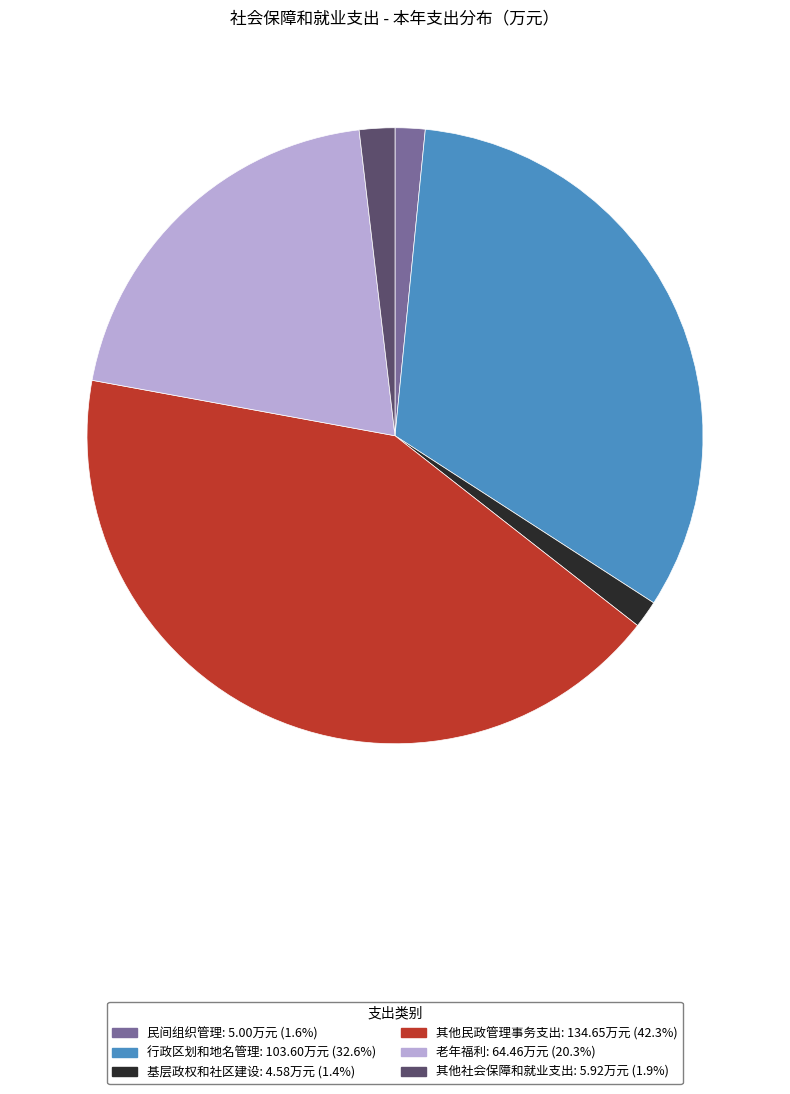

Which has a higher value, 民间组织管理 or 行政区划和地名管理?

行政区划和地名管理